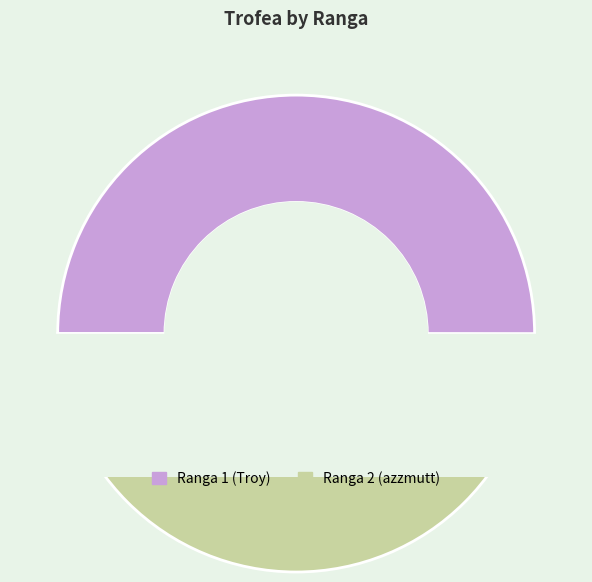

Is the sum of 1 and 2 greater than half?

Yes